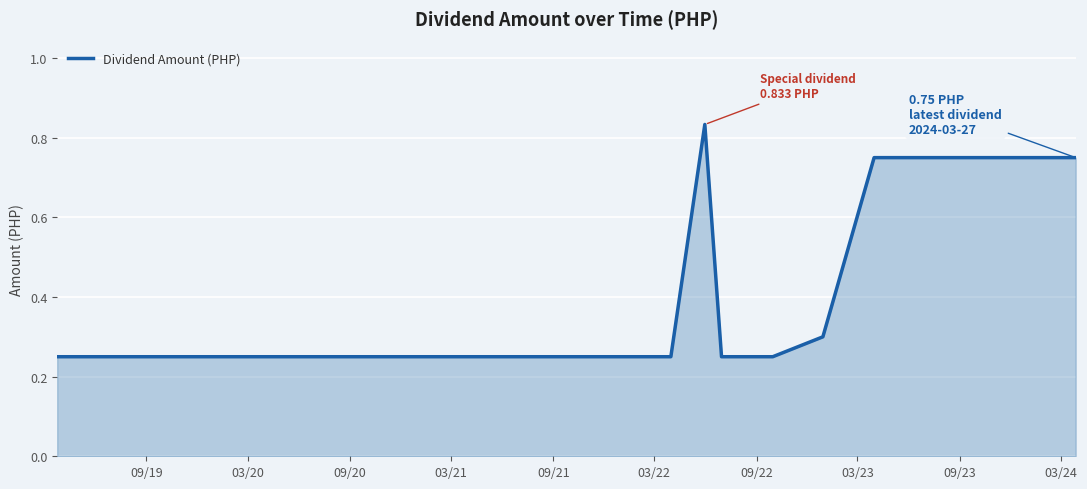

What is the difference between the maximum and minimum values?

0.6